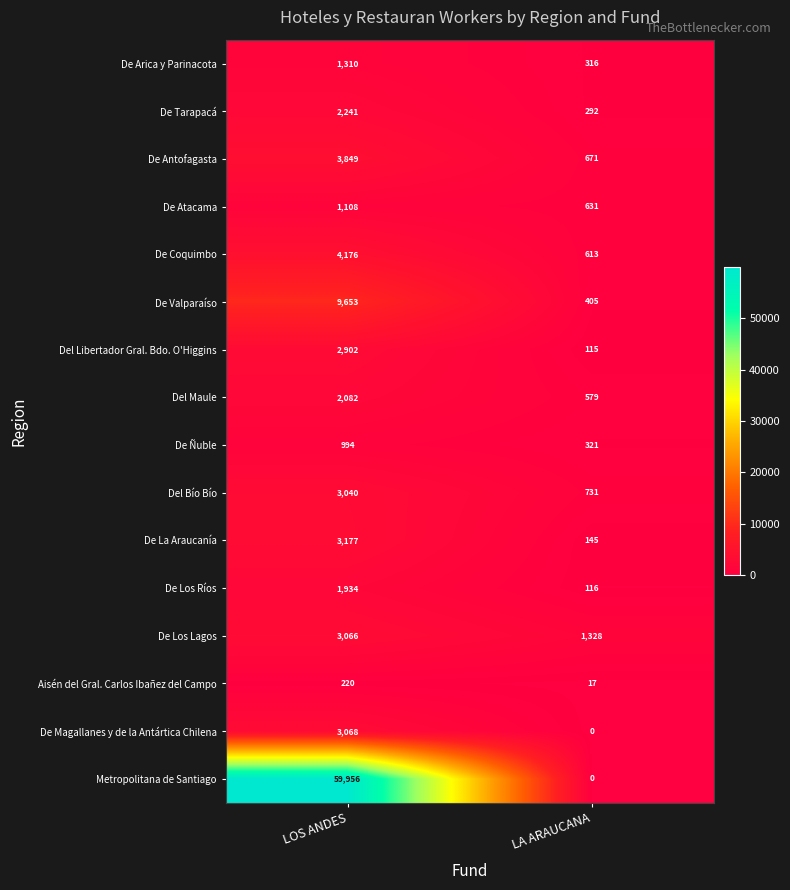

At which category is the sum across all series the highest?

LOS ANDES